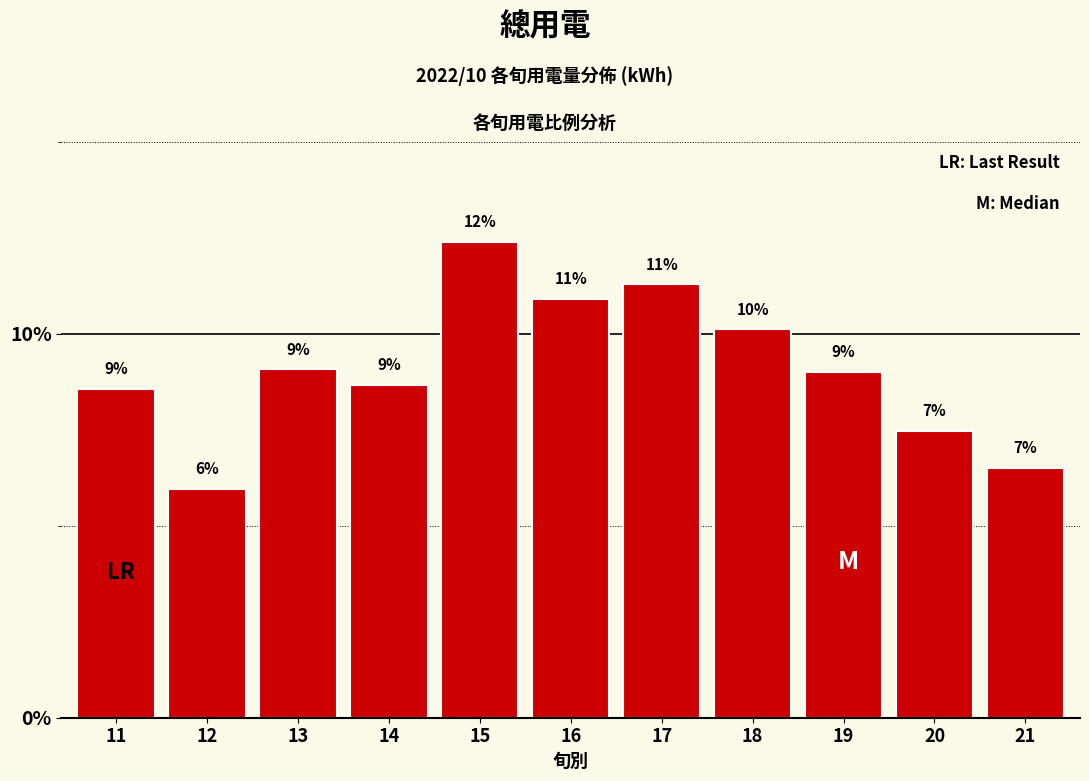

How many bars are there in total?

11